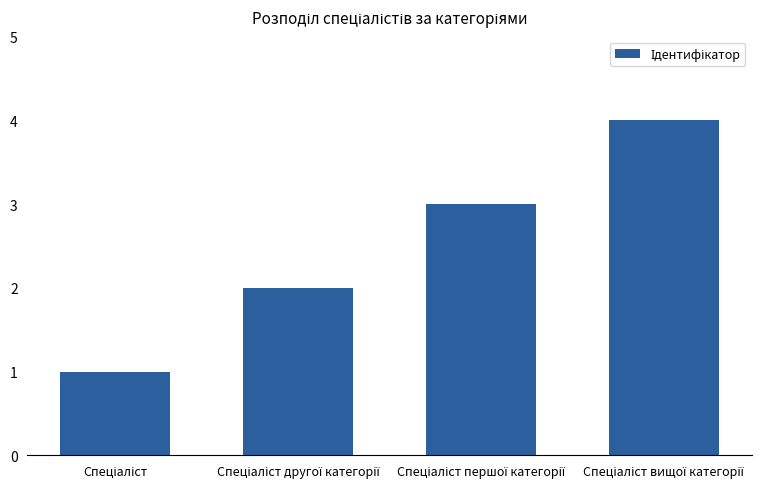

Reading right to left, transcribe all the data shown in this chart.

4	3	2	1